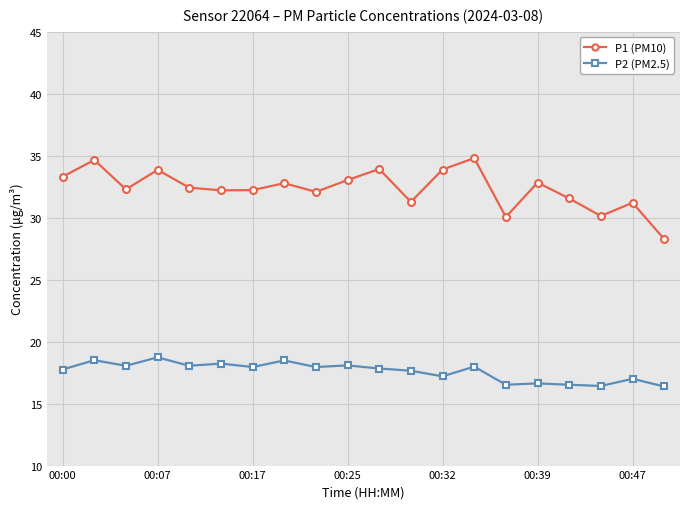

Which series has the largest range (max minus min)?

P1 (PM10)